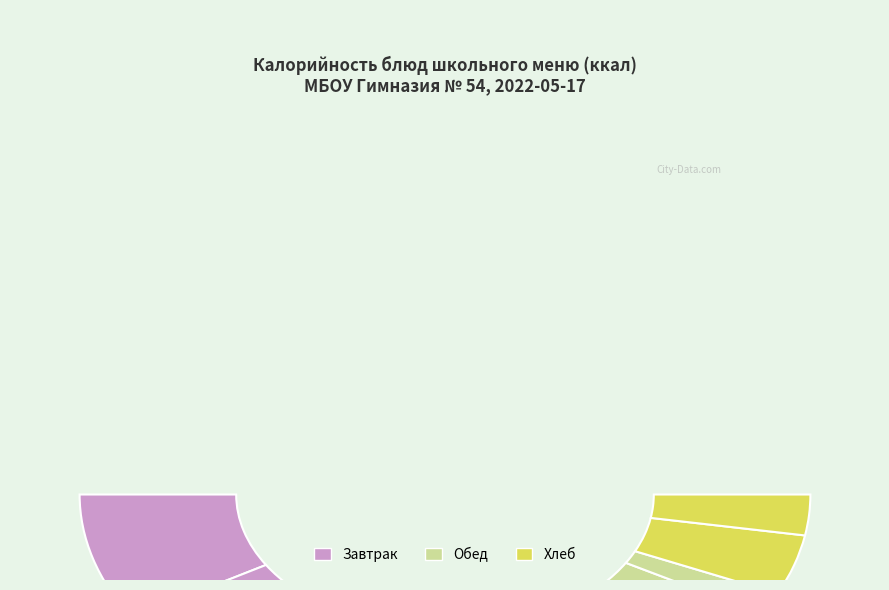

Rank the categories by value from lowest to highest.

Чай с лимоном, Чай с сахаром, Салат из свеклы отварной, Хлеб ржаной, Хлеб пшеничный, Щи из свежей капусты, Батон, Каша гречневая вязкая, Котлета натуральная из птицы с сыром, Жаркое по-домашнему